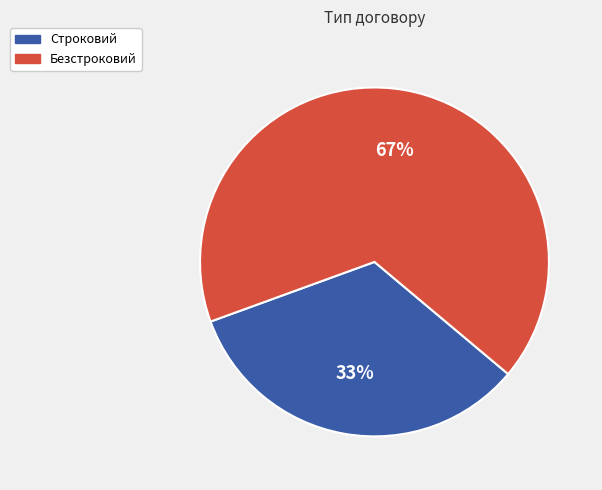

What is the largest slice in the pie chart?

Безстроковий